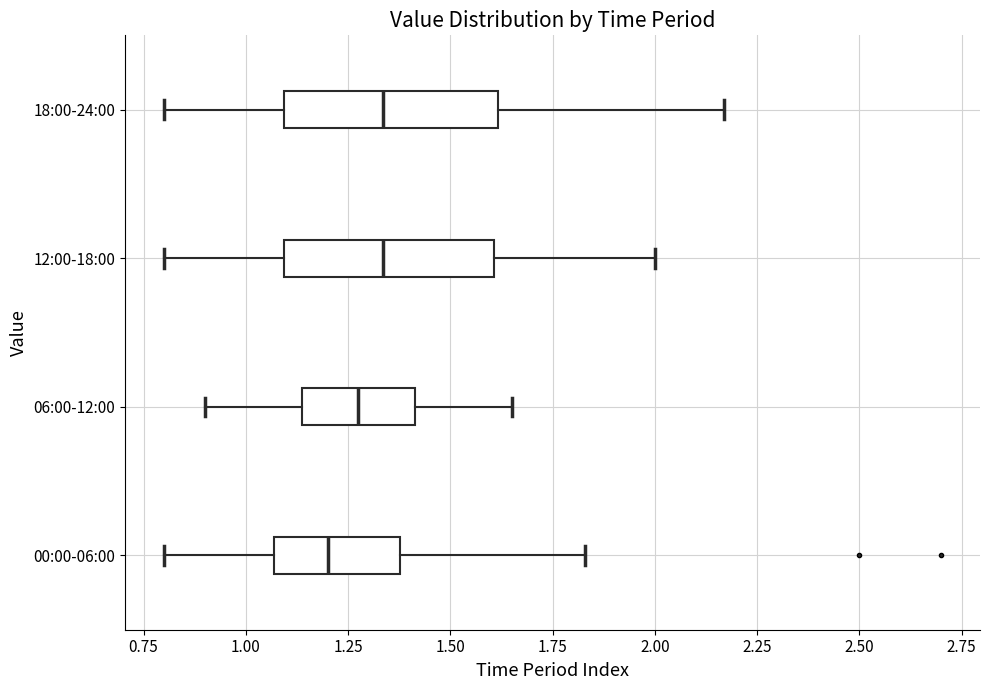

Which box has the furthest to the left median line?

00:00-06:00